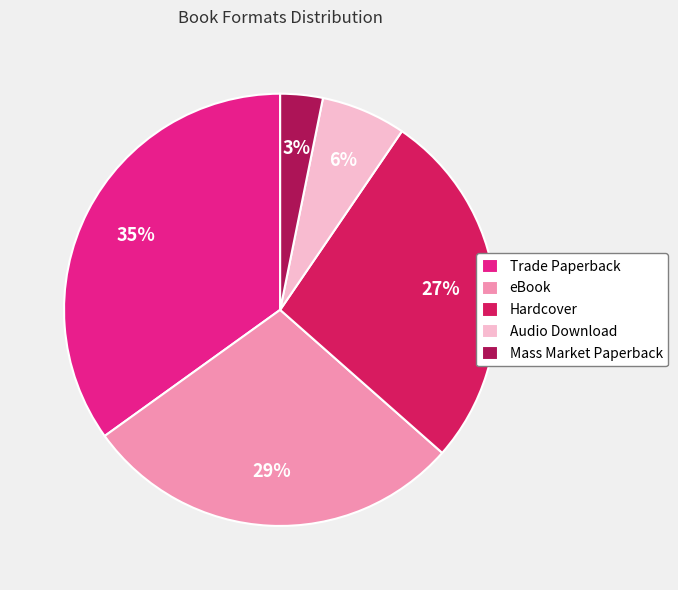

What is the ratio of the value at eBook to the value at Hardcover?

1.1